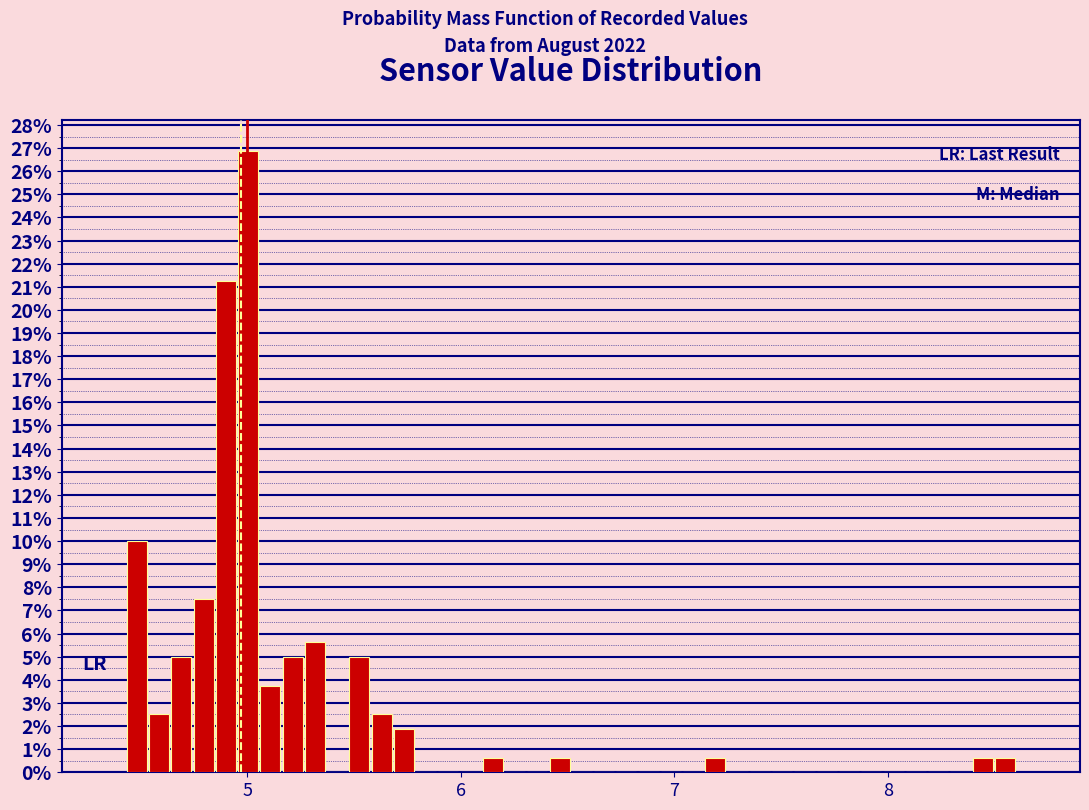

Around what value on the x-axis is the tallest bar? Give the approximate position of its centre, as read against the axis.

5.0